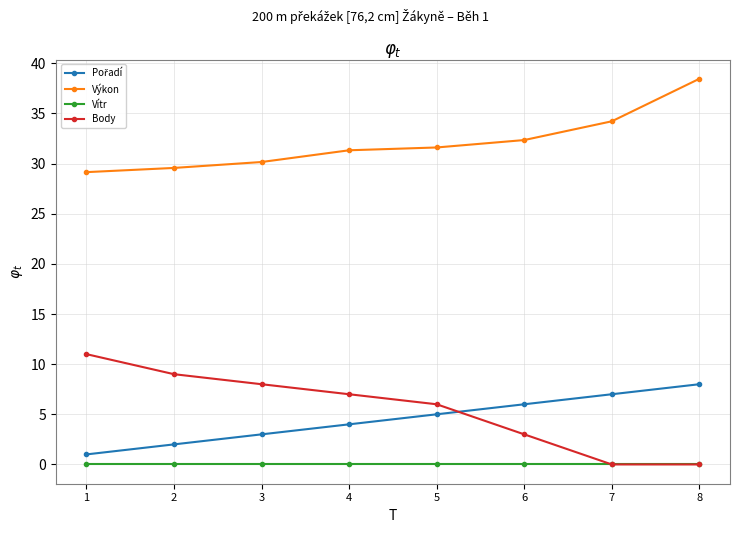

At which category is the sum across all series the highest?

8